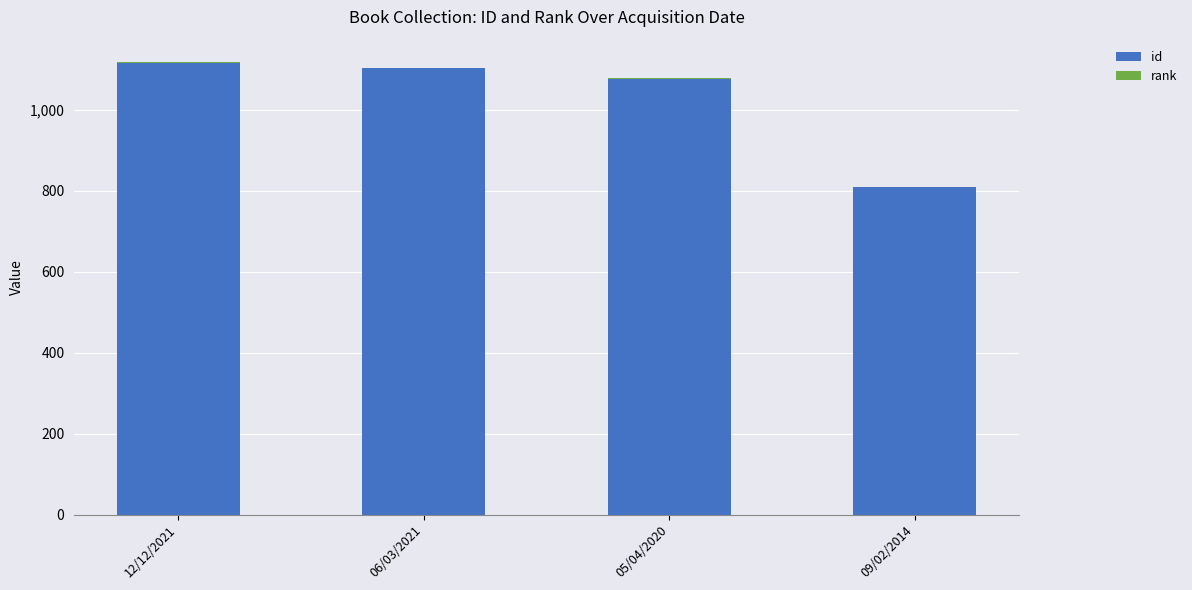

Where is id nearest to the value 962?

05/04/2020